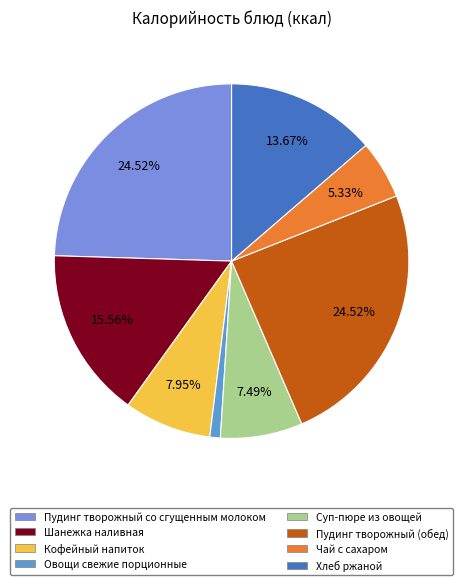

How many segments does this pie chart have?

8